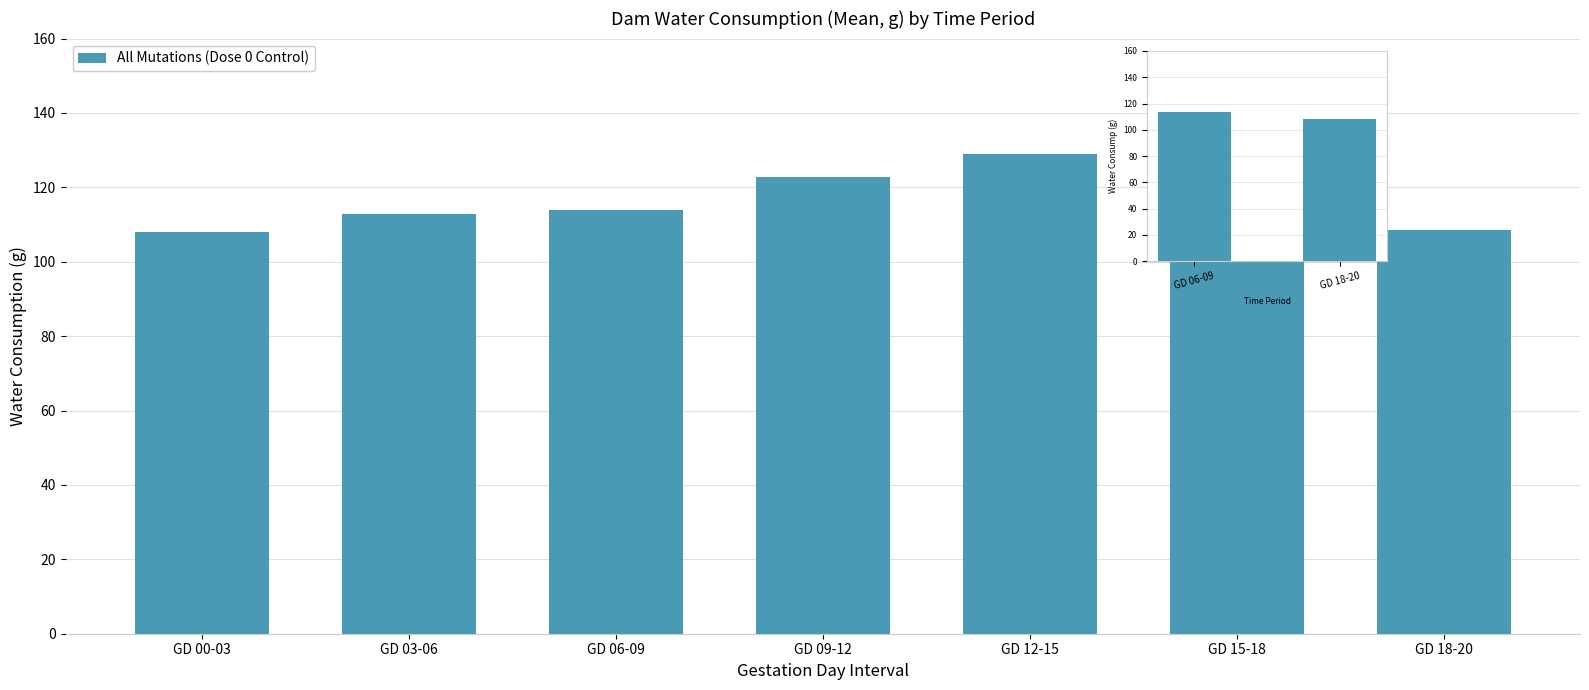

Which has a higher value, GD 15-18 or GD 00-03?

GD 15-18